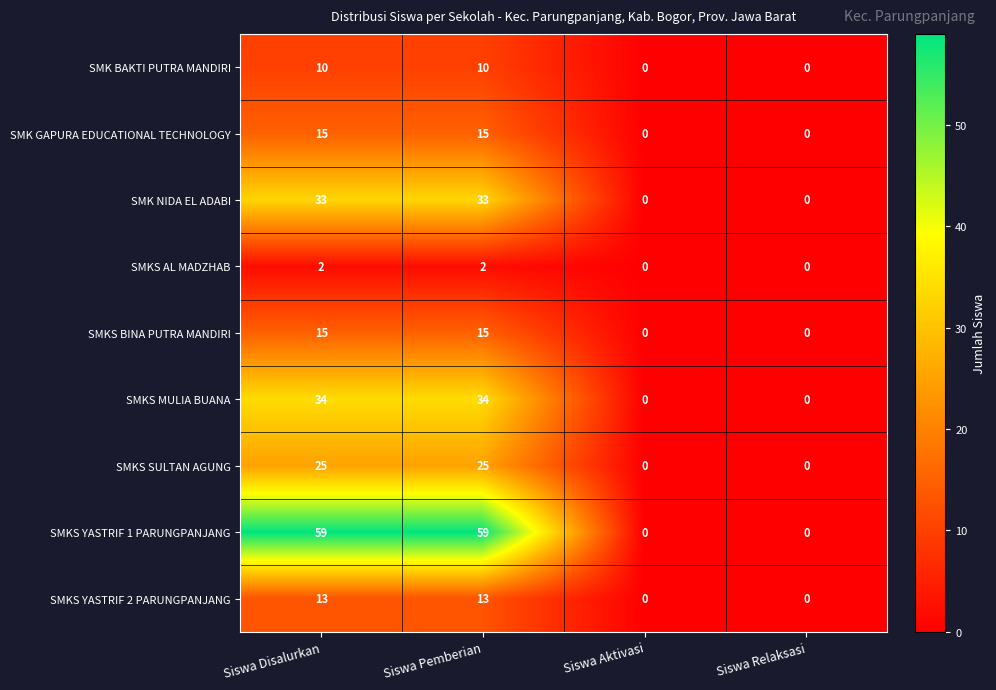

True or false: SMK BAKTI PUTRA MANDIRI has a value of 3 at Siswa Aktivasi.

False